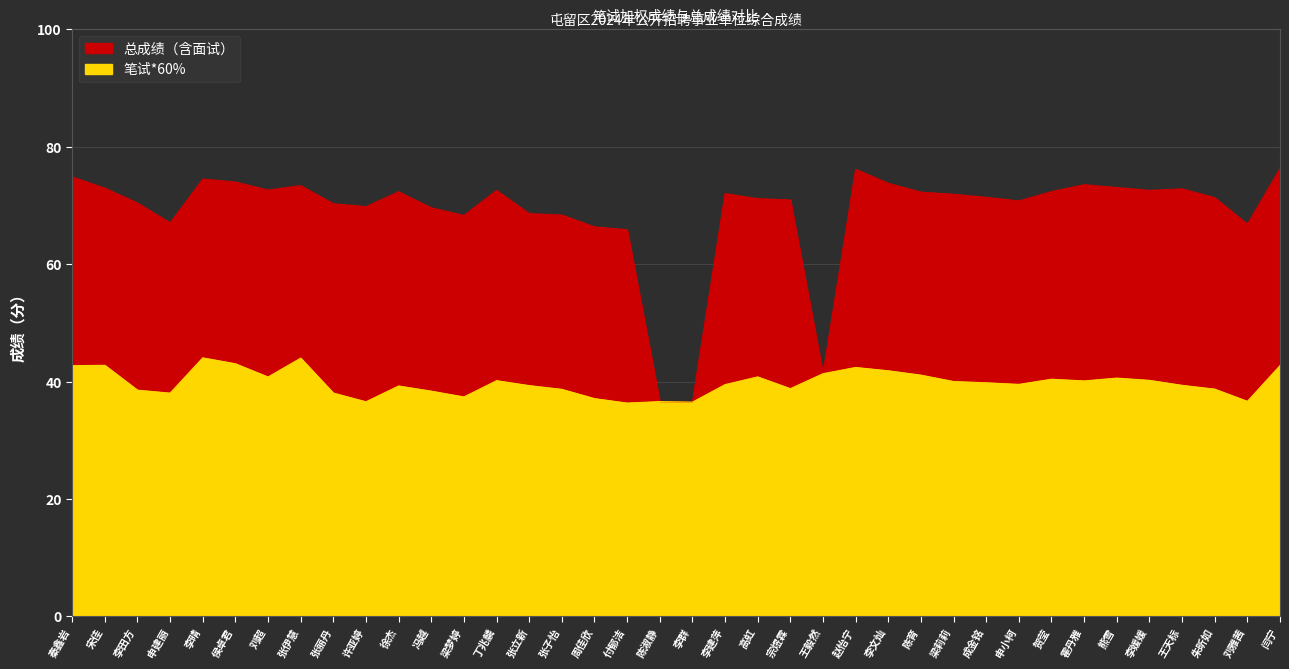

Which has a higher value, 徐杰 or 宋佳?

宋佳